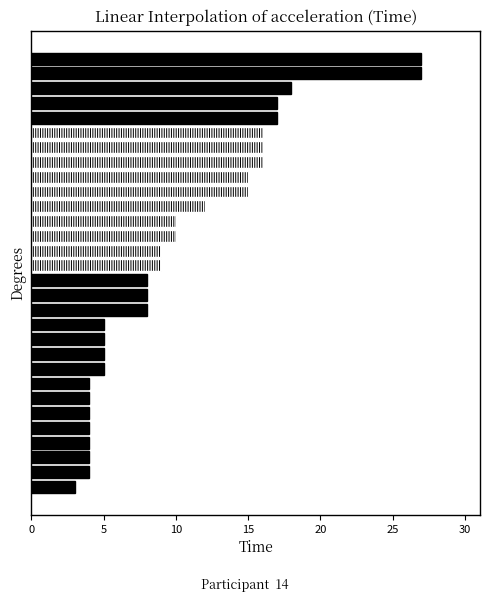

What is the difference between the maximum and minimum values?

24